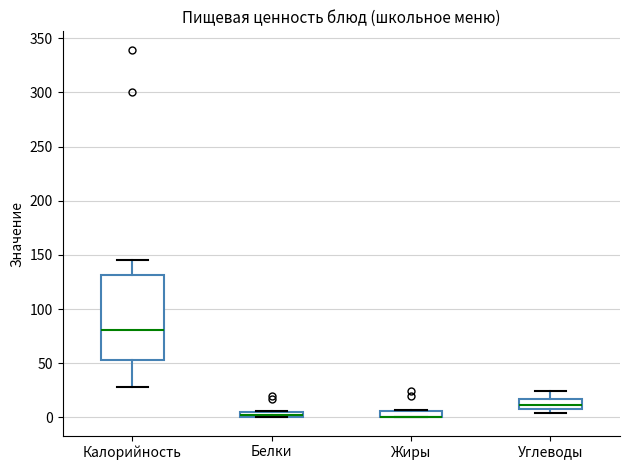

Comparing the boxes themselves (not the whiskers), which one is the tallest?

Калорийность